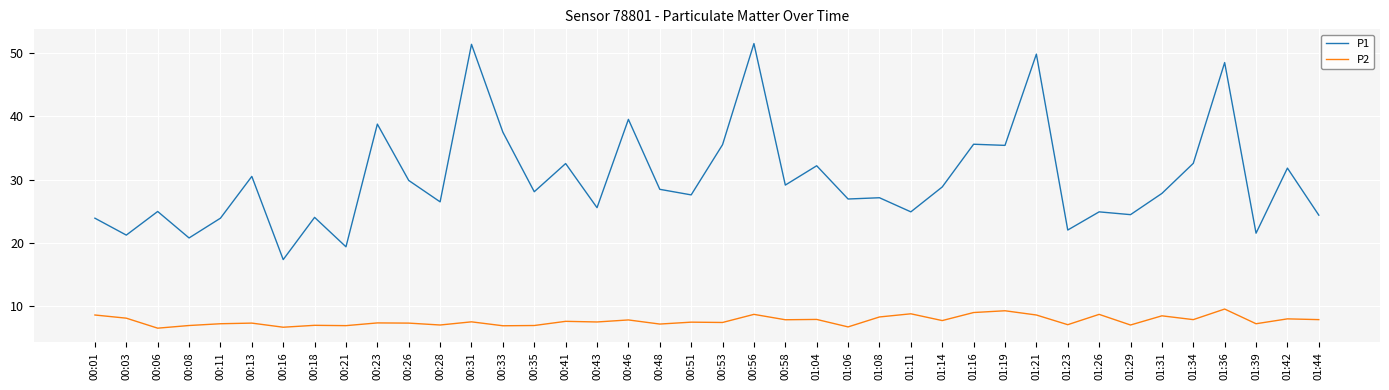

In P2, how many points are lower than both neighbors (excluding endpoints)?

15